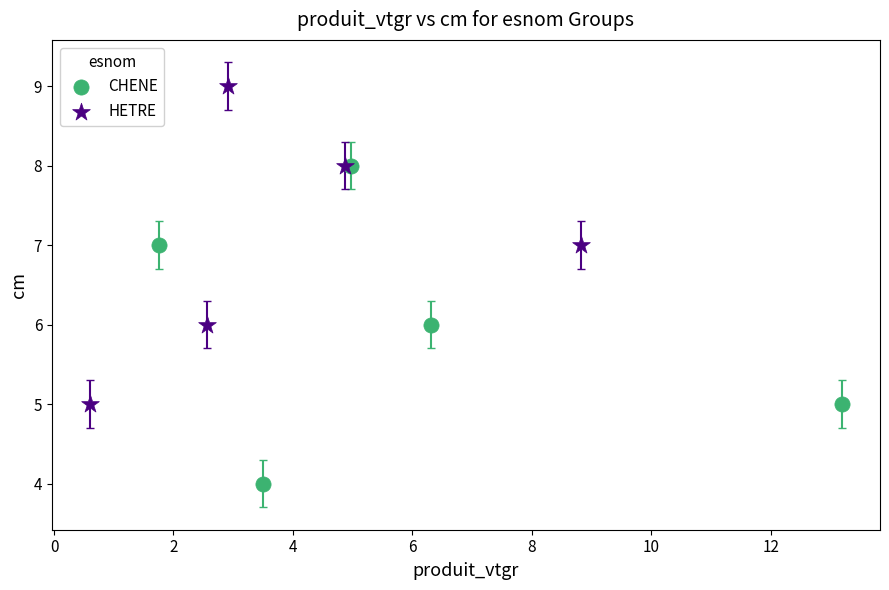

Which series contains the lowest Y value?

CHENE